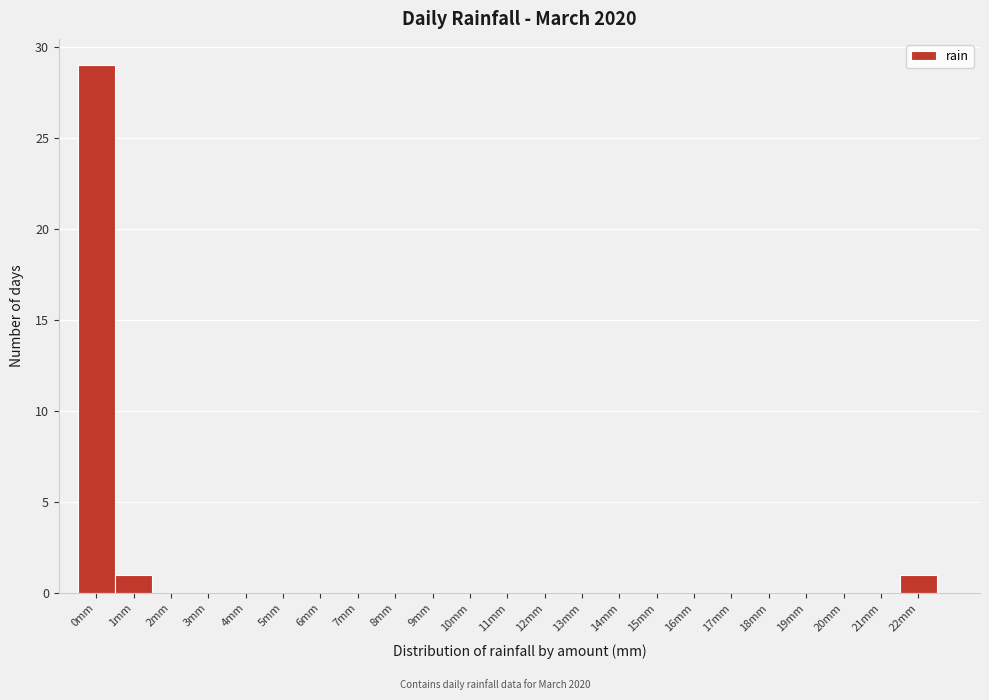

Reading left to right, list all the values displayed in this chart.

0mm=29	1mm=1	2mm=0	3mm=0	4mm=0	5mm=0	6mm=0	7mm=0	8mm=0	9mm=0	10mm=0	11mm=0	12mm=0	13mm=0	14mm=0	15mm=0	16mm=0	17mm=0	18mm=0	19mm=0	20mm=0	21mm=0	22mm=1